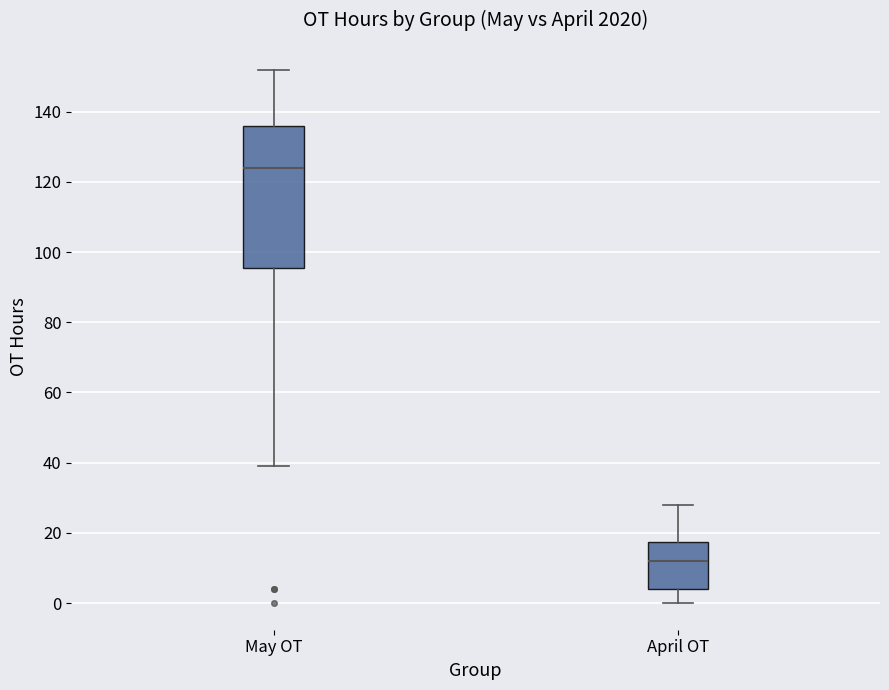

Comparing the boxes themselves (not the whiskers), which one is the tallest?

May OT